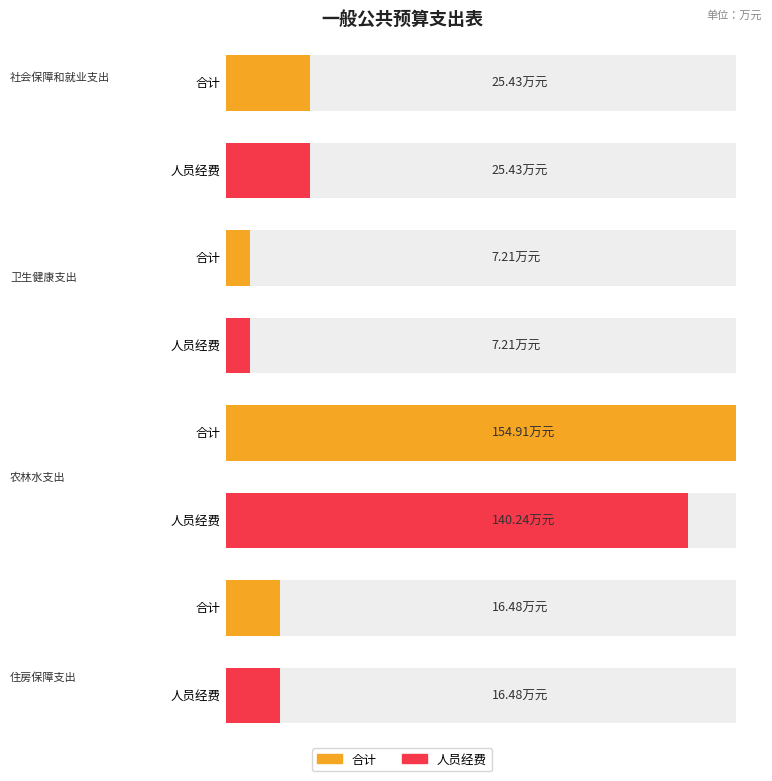

Between 住房保障支出 and 卫生健康支出, which is larger?

住房保障支出